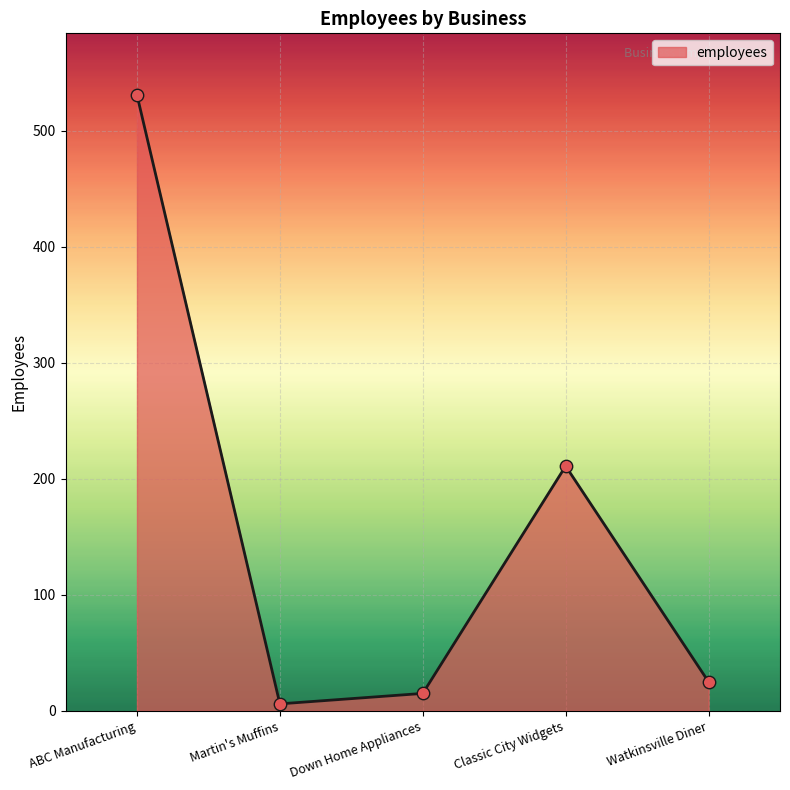

Which has a higher value, ABC Manufacturing or Down Home Appliances?

ABC Manufacturing